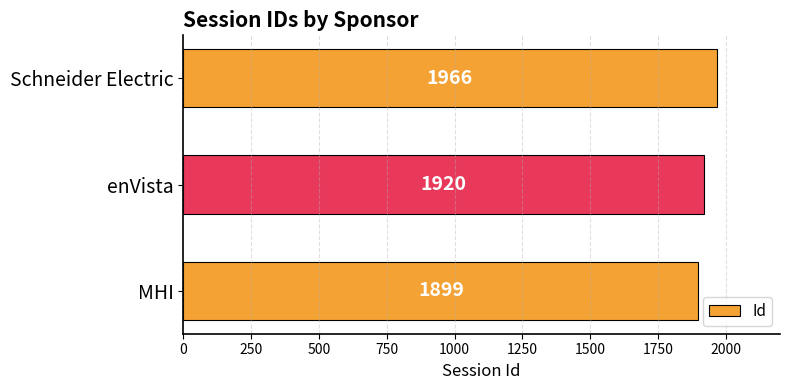

Rank the categories by value from highest to lowest.

Schneider Electric, enVista, MHI